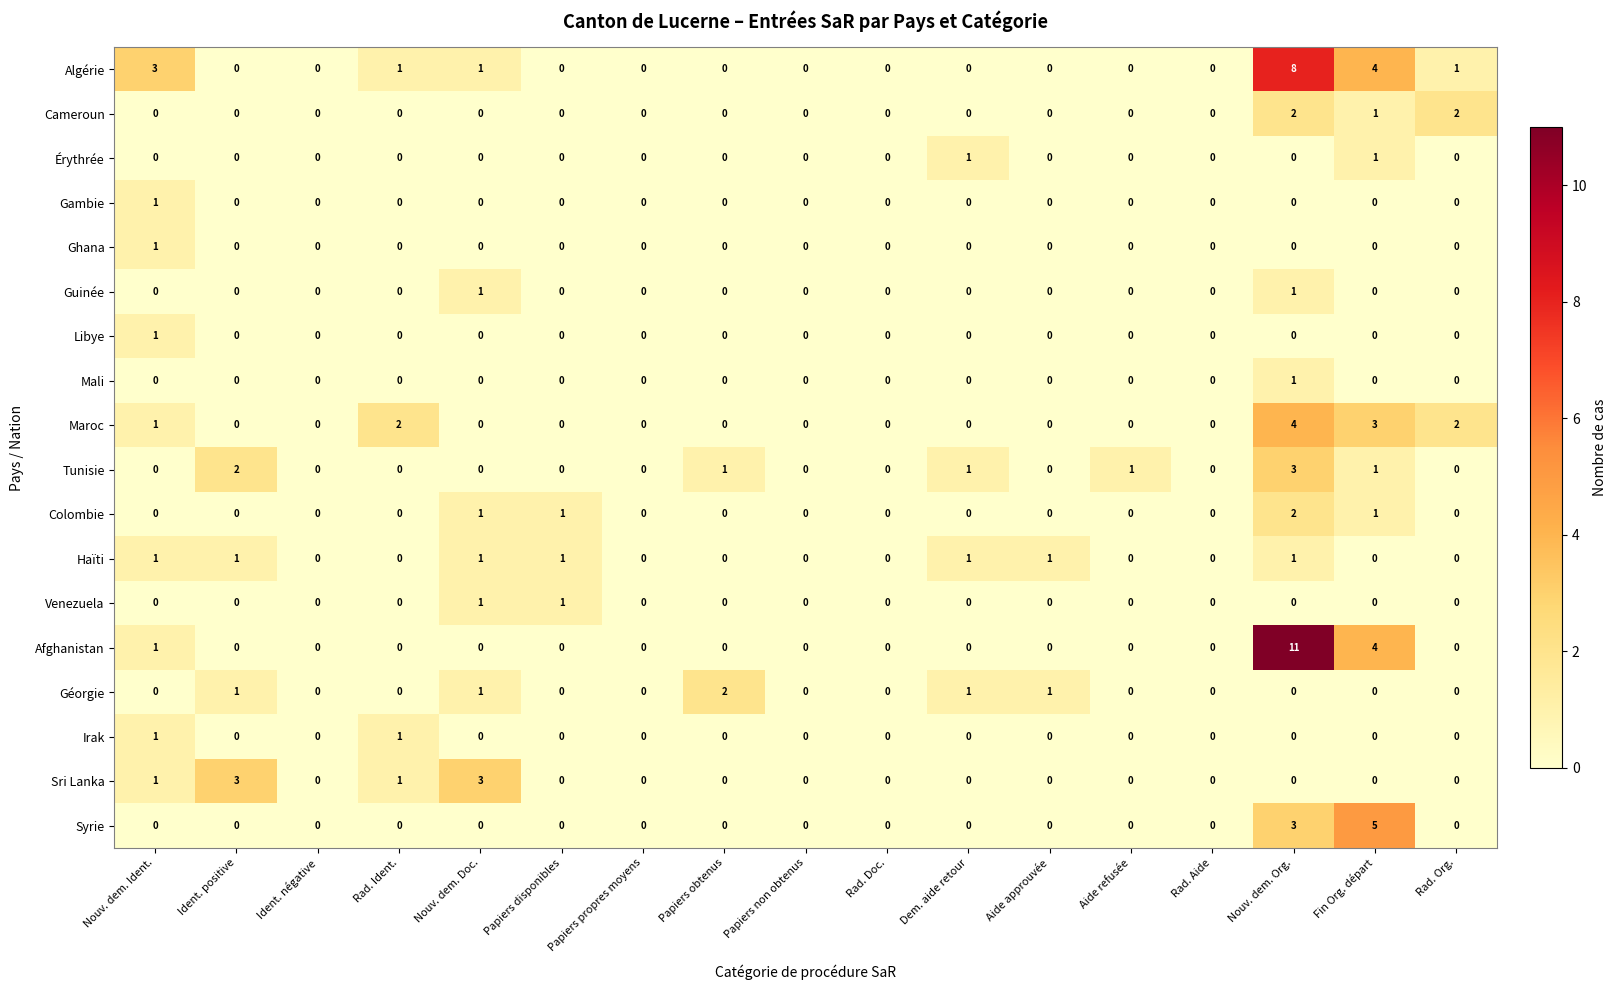

Count the Libye values in the range 0 to 1.

17